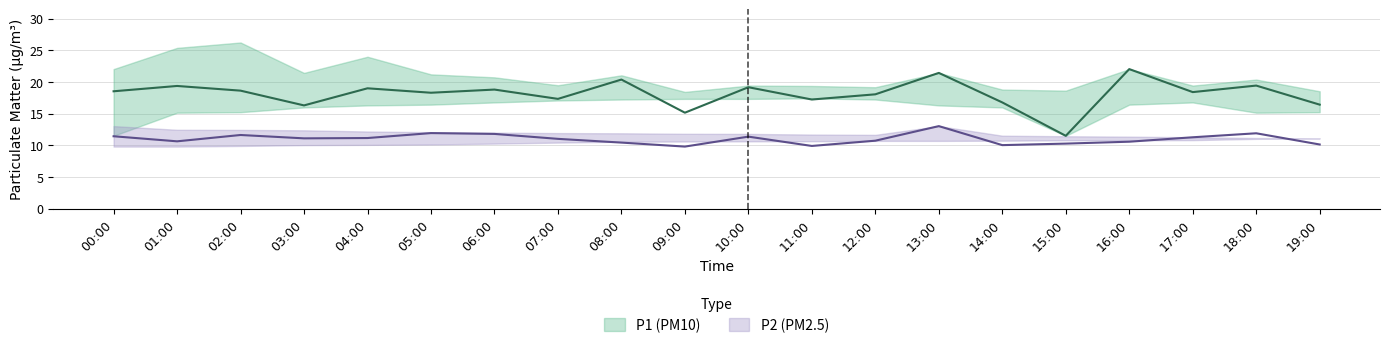

What are all the series names shown in the legend?

P1, P2